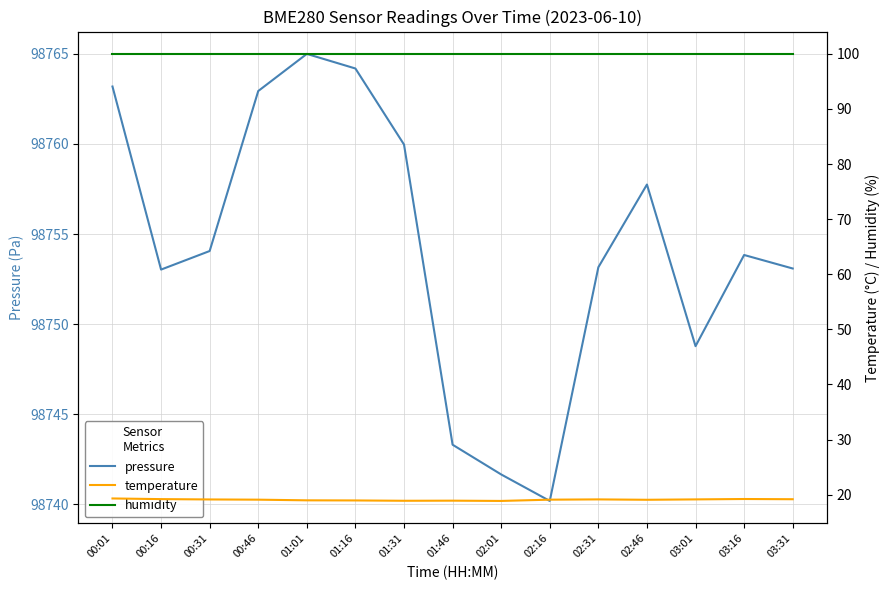

What is the value of the temperature point at the 10th from the left?

19.1